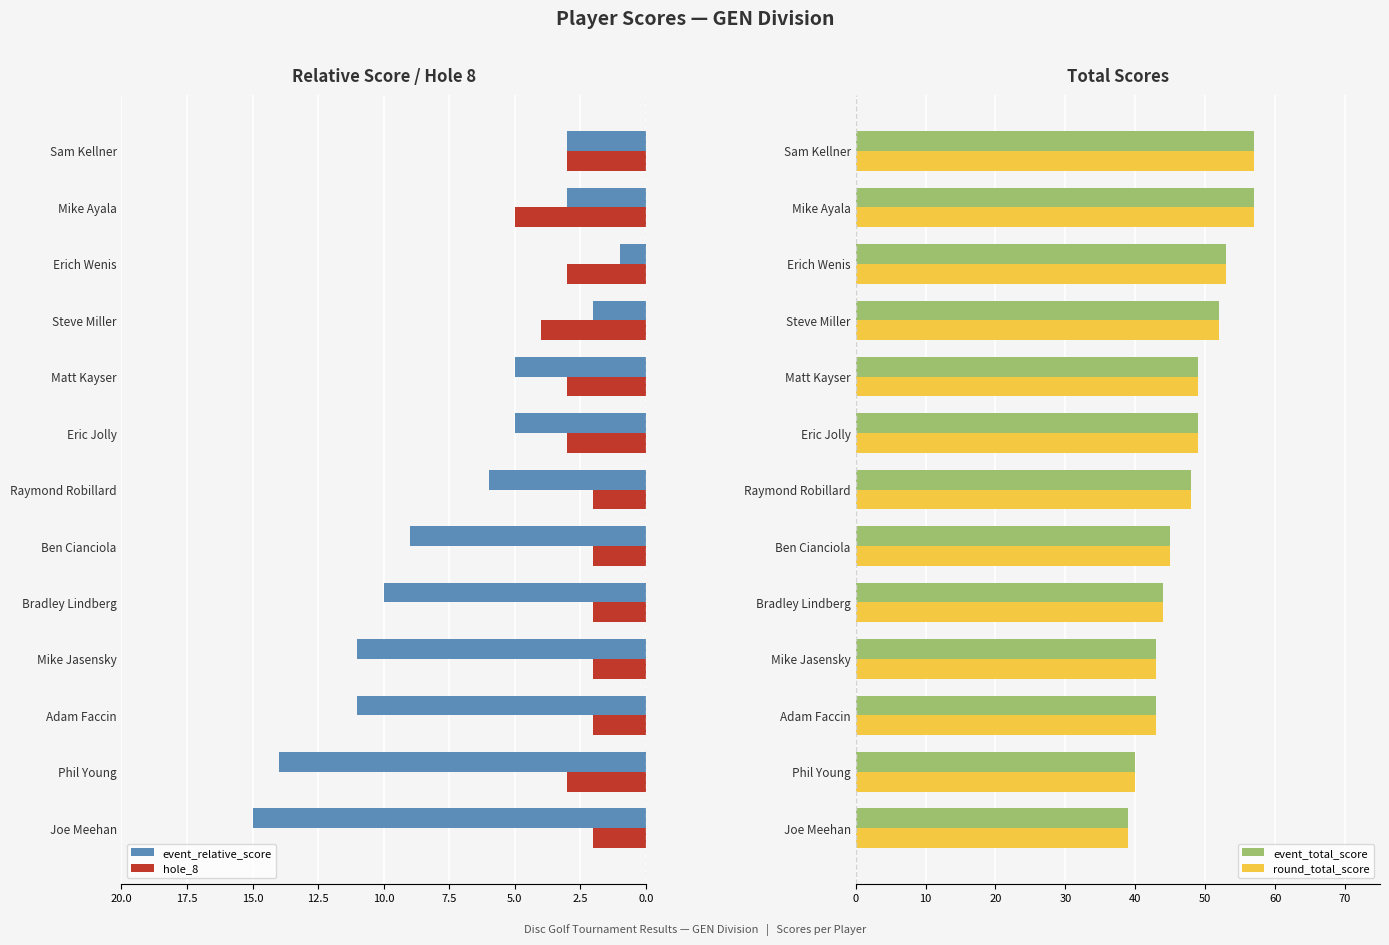

How many bars are there in total?

52